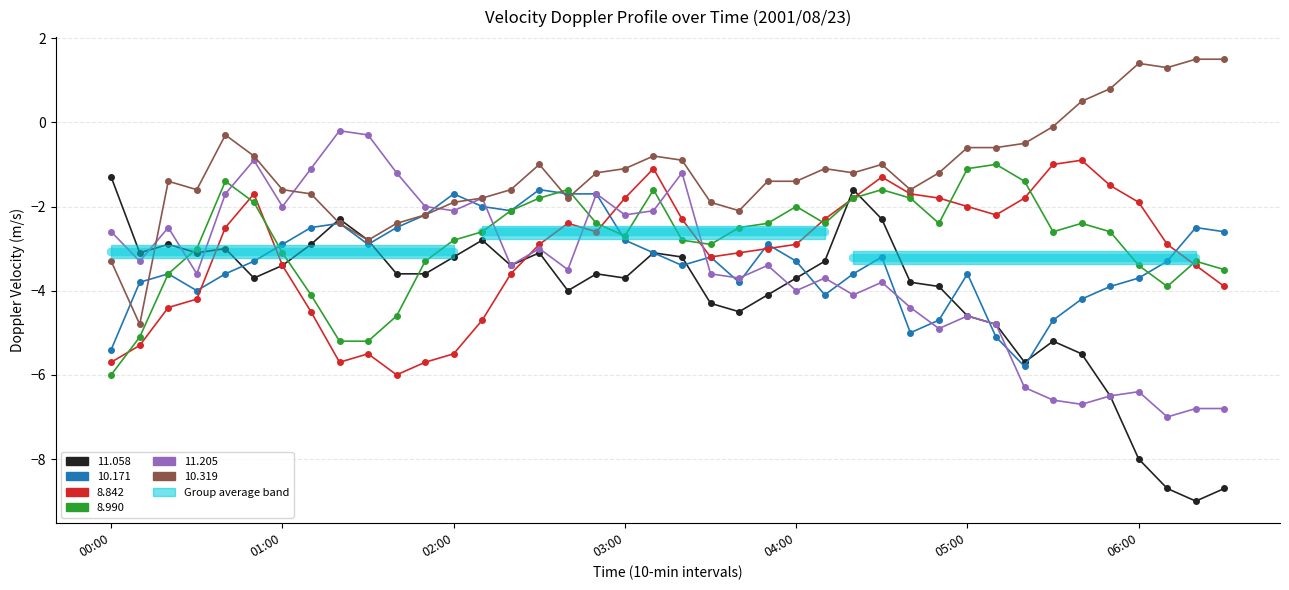

What is the difference between the highest and lowest values at 2001/08/23 03:40?

2.4